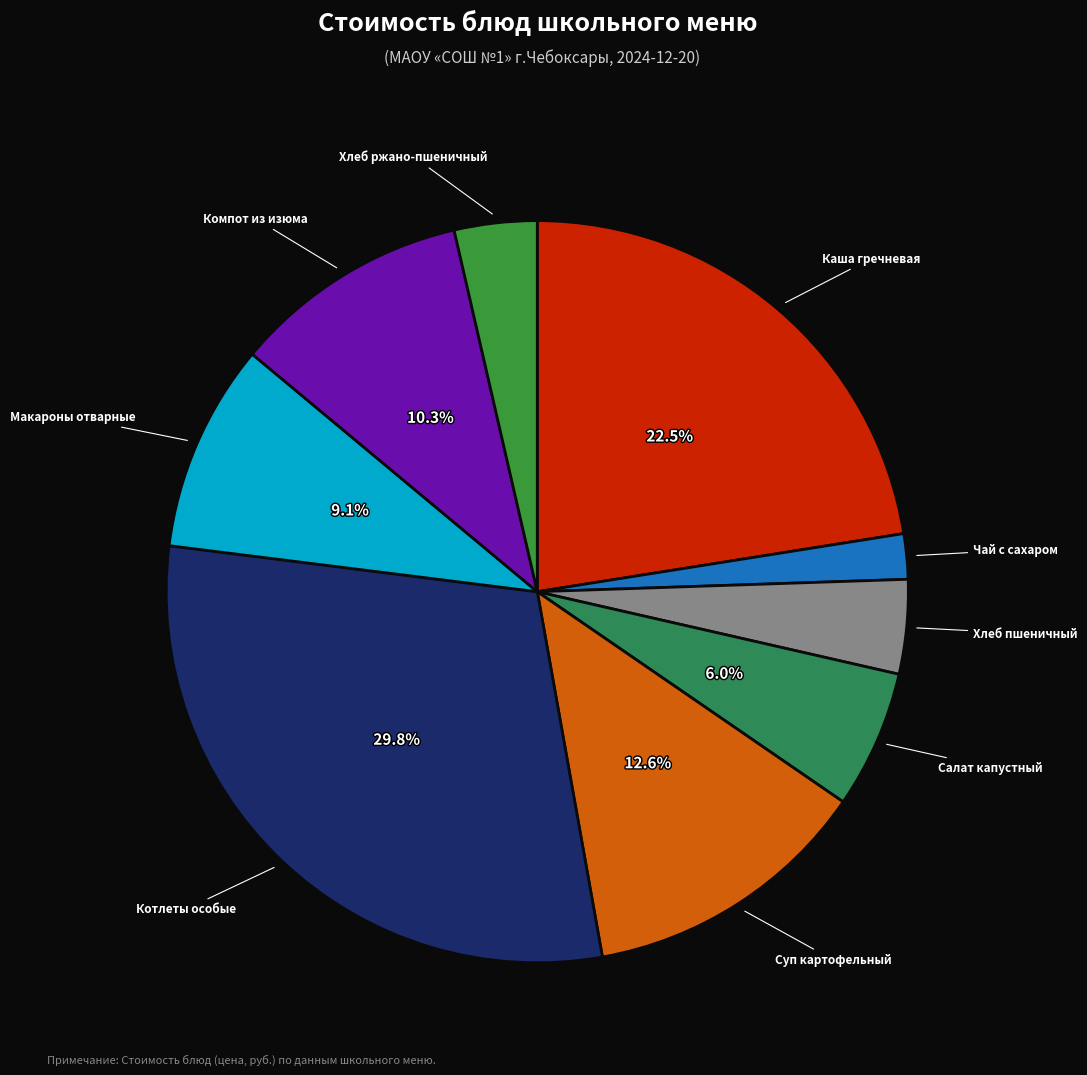

Is there a majority slice in this chart?

No